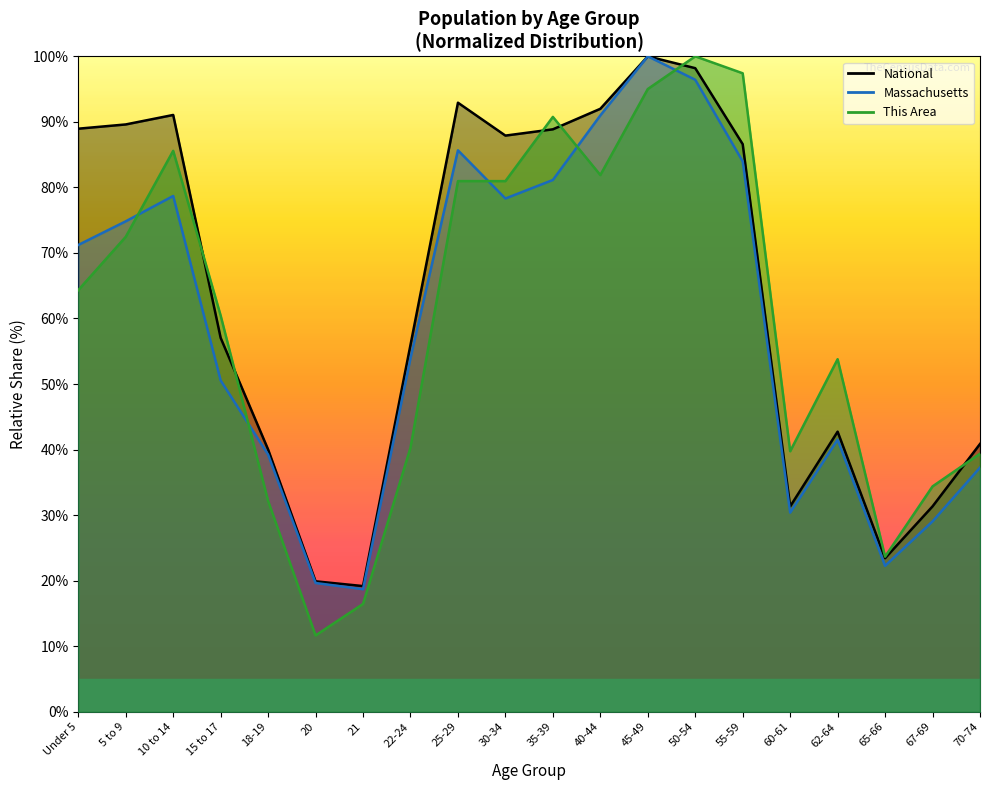

What is the average value of the This Area series?

60.1